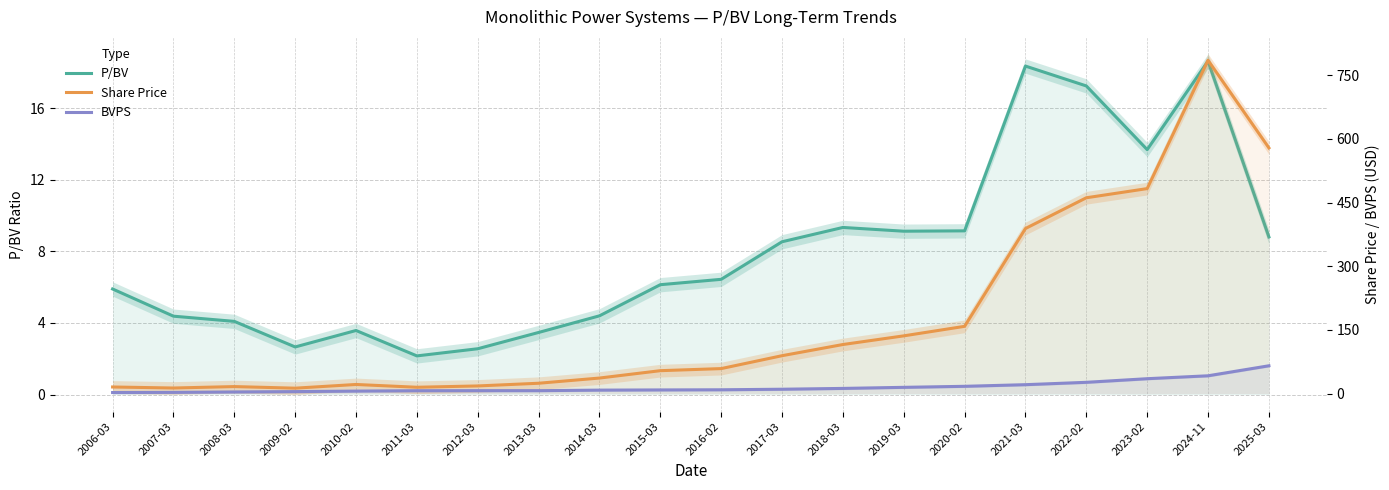

What is the difference between the maximum and second lowest values in the Share Price series?

772.0